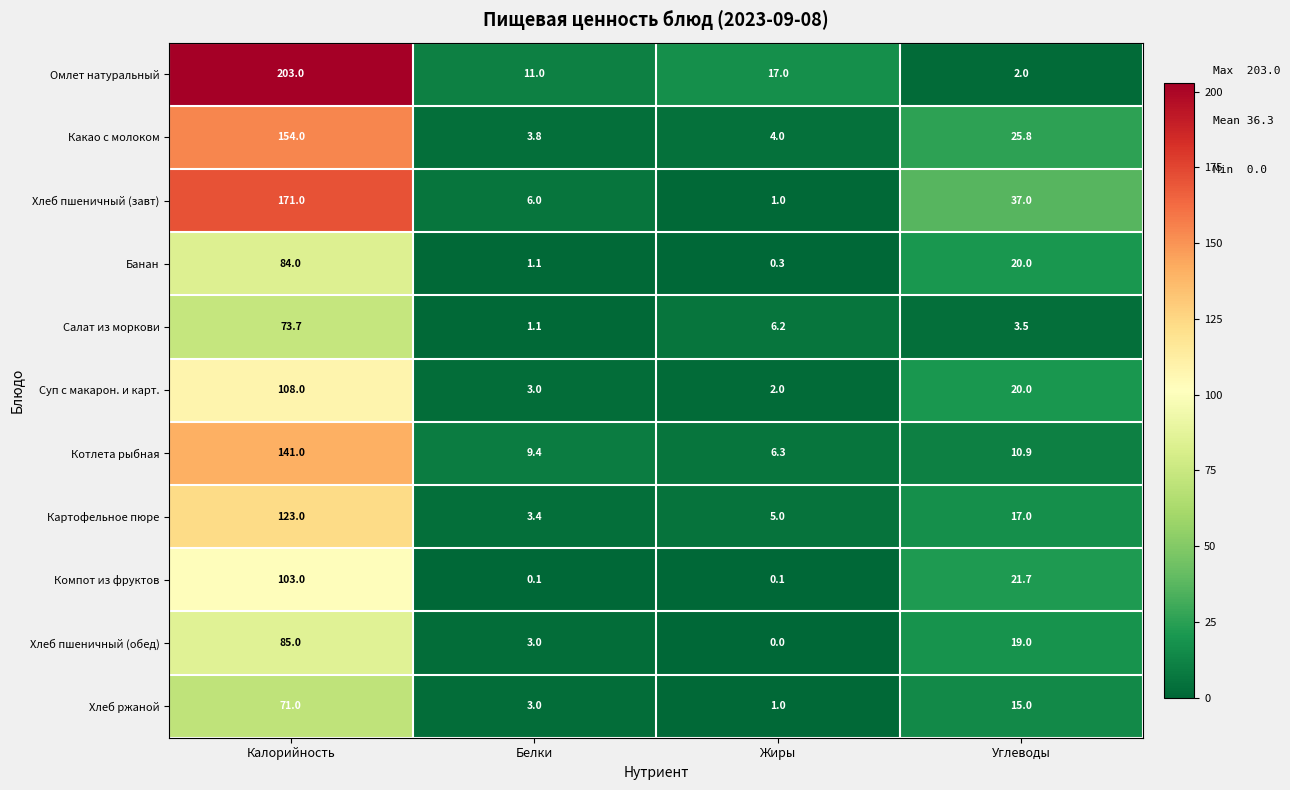

At which category is the sum across all series the highest?

Калорийность